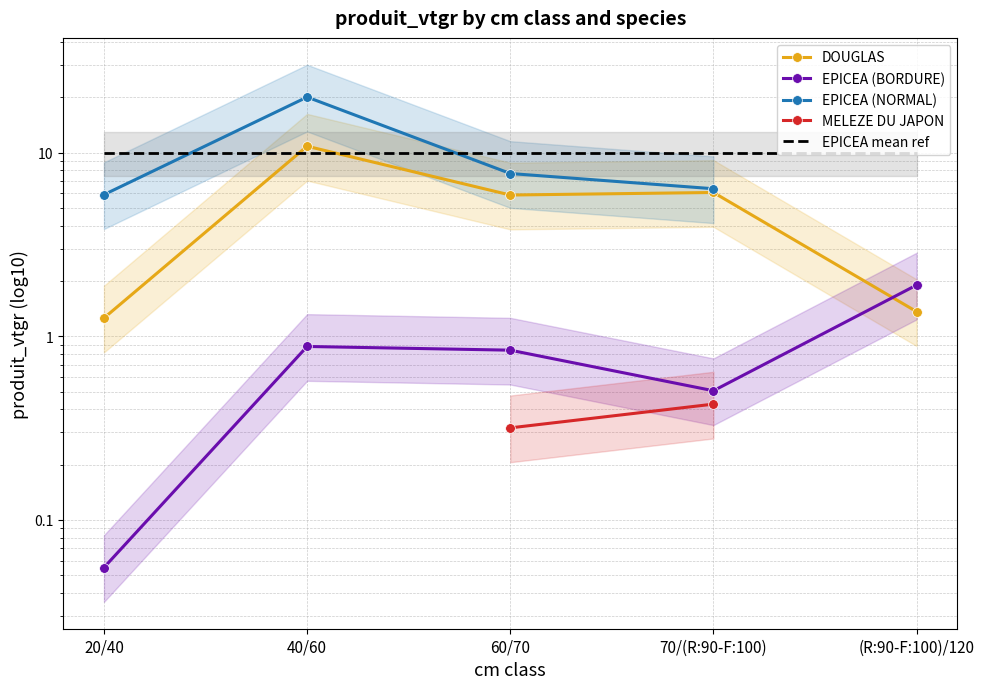

What are all the series names shown in the legend?

DOUGLAS, EPICEA (BORDURE), EPICEA (NORMAL), MELEZE DU JAPON, EPICEA mean ref